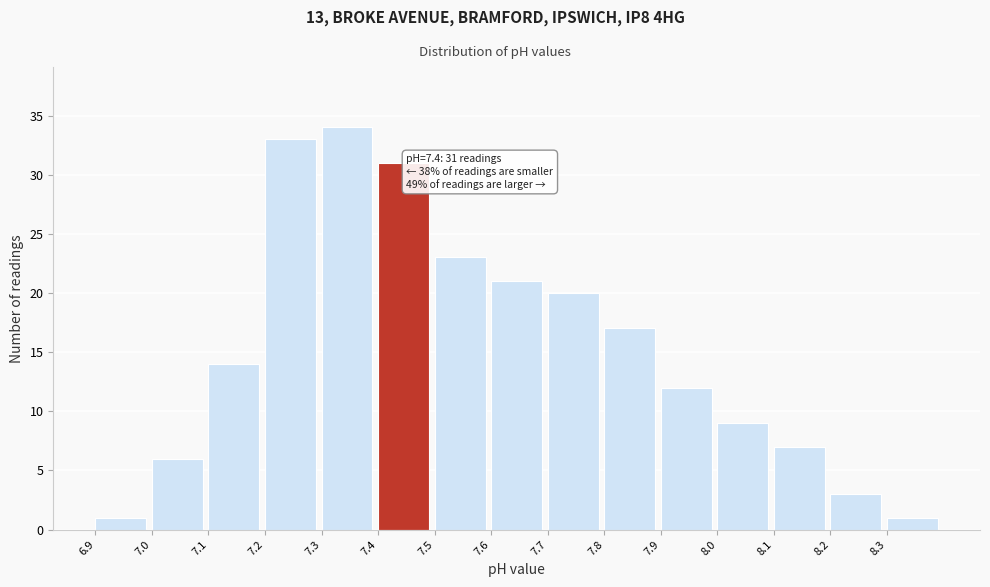

Over which range of the x-axis is the bar tallest?

7.3 to 7.4